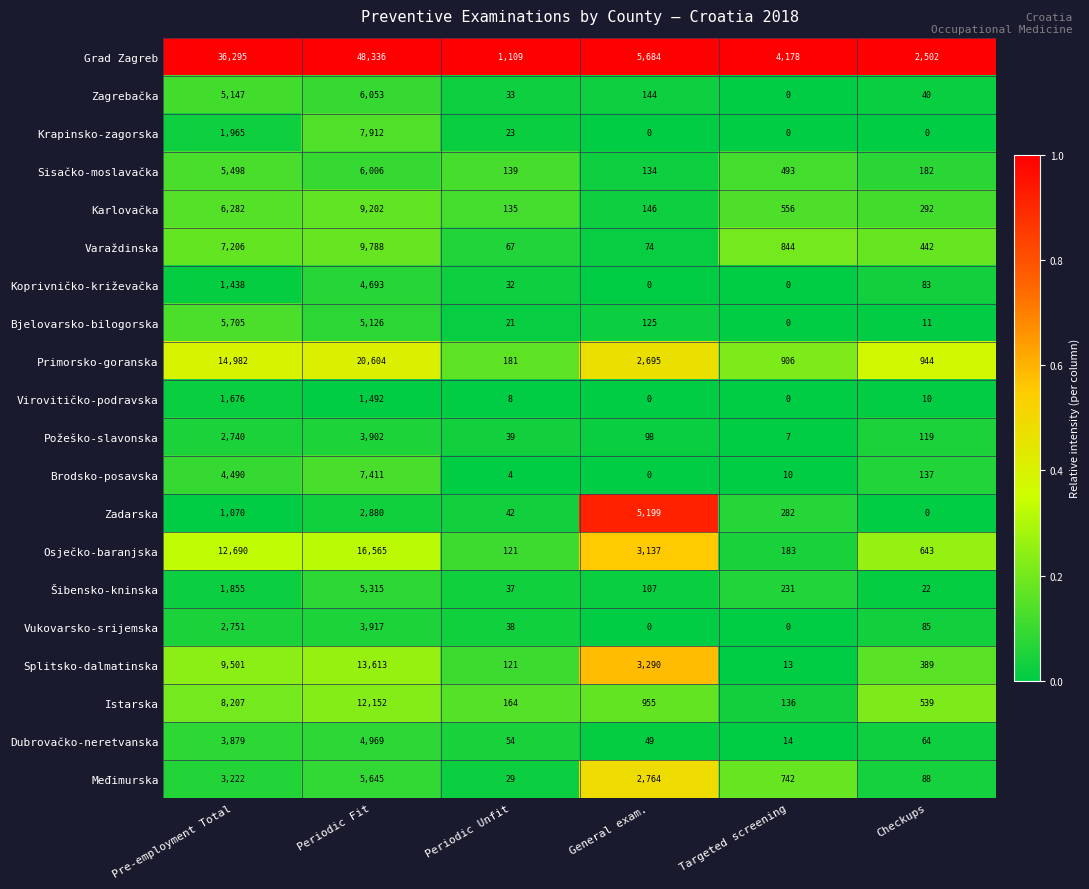

Is it true that Krapinsko-zagorska equals 7912 at Periodic Fit?

True